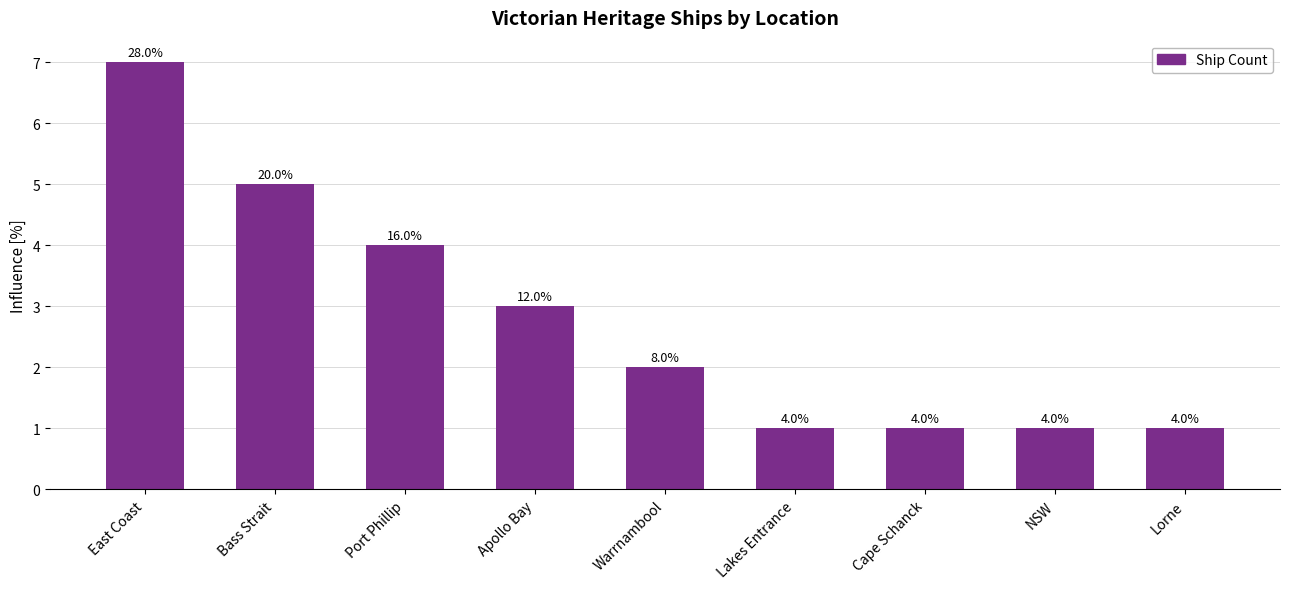

What is the ratio of the value at NSW to the value at Bass Strait?

0.2